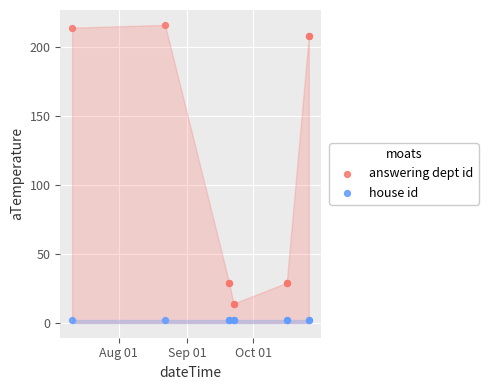

Which series contains the highest Y value?

answering dept id